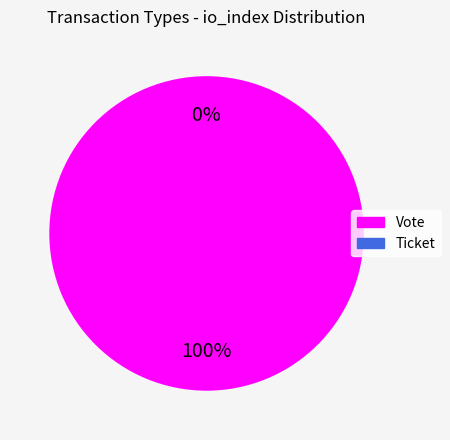

Combined, what portion of the pie is Ticket and Vote?

100.0%